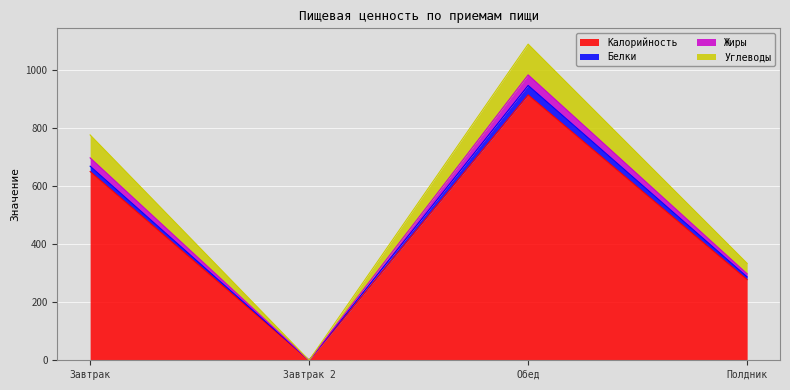

What position from the left is Обед?

3